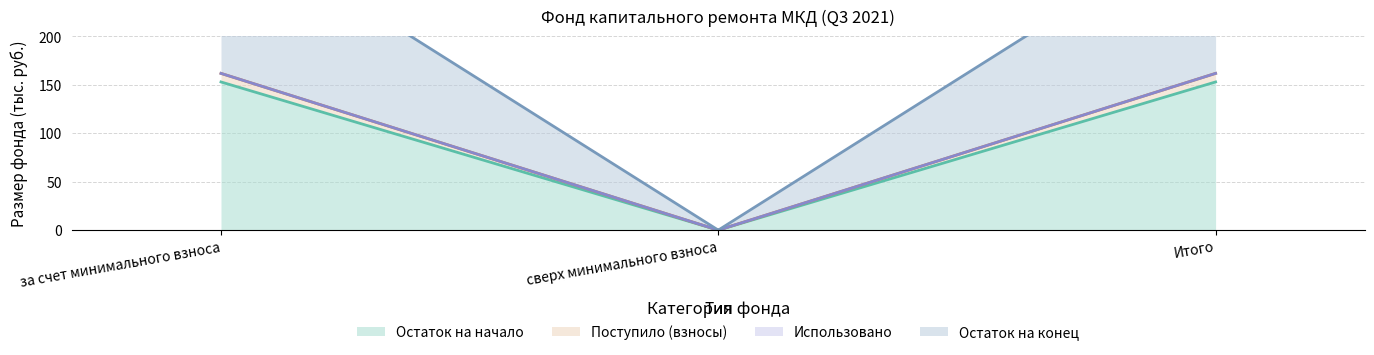

Which has a higher value, за счет минимального взноса or сверх минимального взноса?

за счет минимального взноса